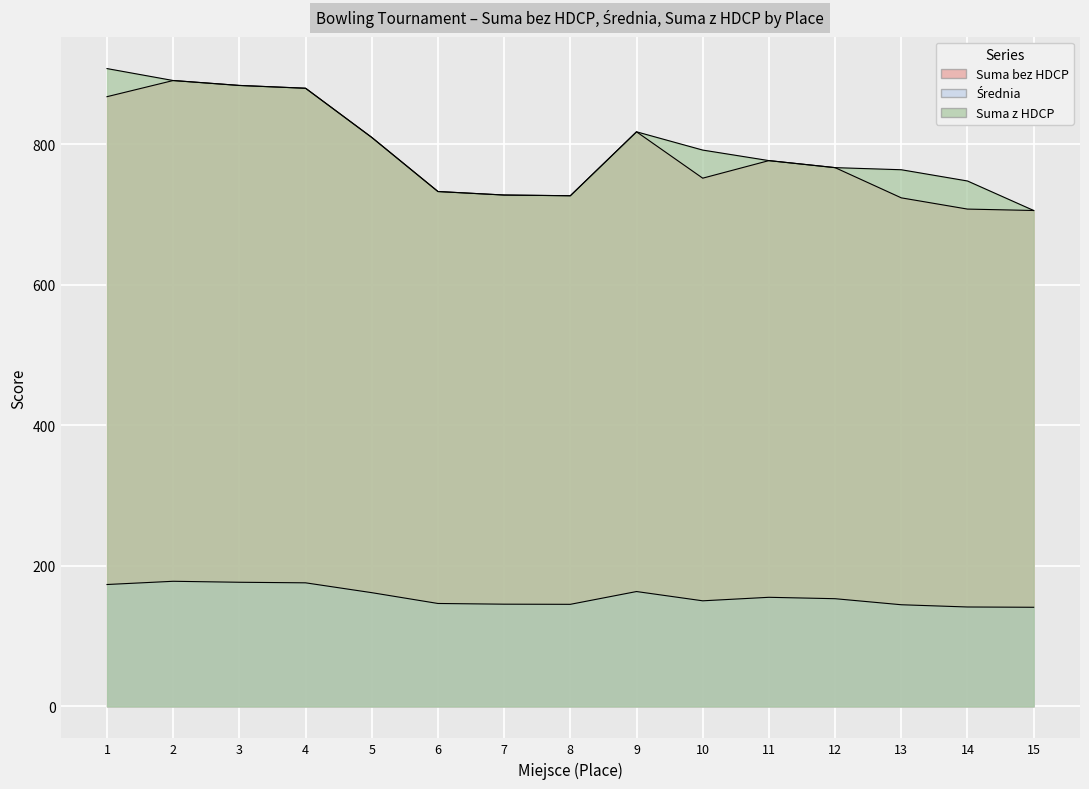

In Suma z HDCP, how many points are lower than both neighbors (excluding endpoints)?

1